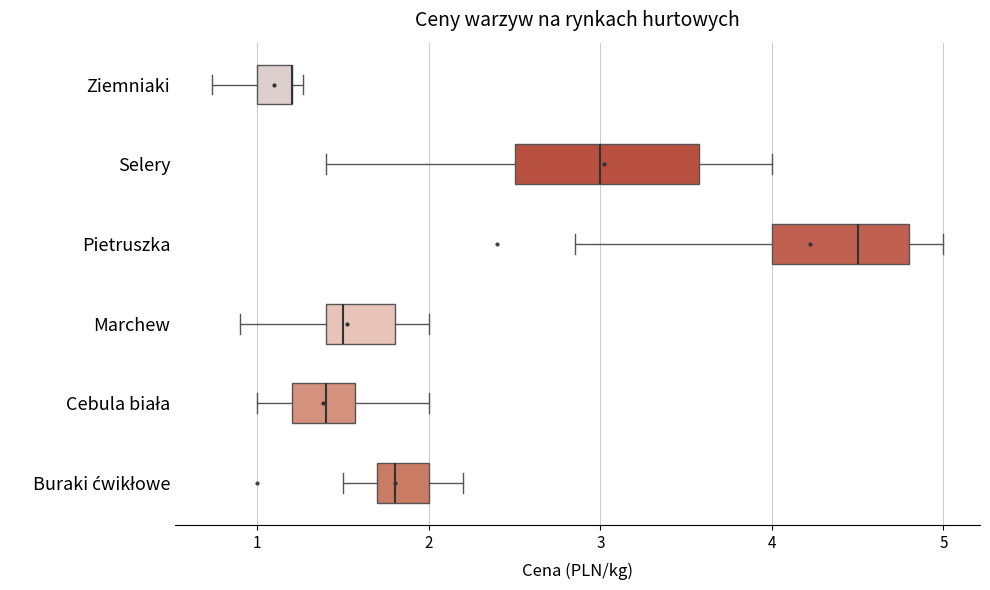

Reading bottom to top, transcribe this box plot: for each box, give where its median line is, the range the box spans, and where its two whiskers end, as read against the x-axis. The values are not printed on the chart, so give them approximately, as read against the axis.

Buraki ćwikłowe: median 1.8, box 1.7 to 2.0, whiskers 1.5 to 2.2
Cebula biała: median 1.4, box 1.2 to 1.6, whiskers 1.0 to 2.0
Marchew: median 1.5, box 1.4 to 1.8, whiskers 0.9 to 2.0
Pietruszka: median 4.5, box 4.0 to 4.8, whiskers 2.9 to 5.0
Selery: median 3.0, box 2.5 to 3.6, whiskers 1.4 to 4.0
Ziemniaki: median 1.2 (drawn on the box's right edge), box 1.0 to 1.2, whiskers 0.7 to 1.3